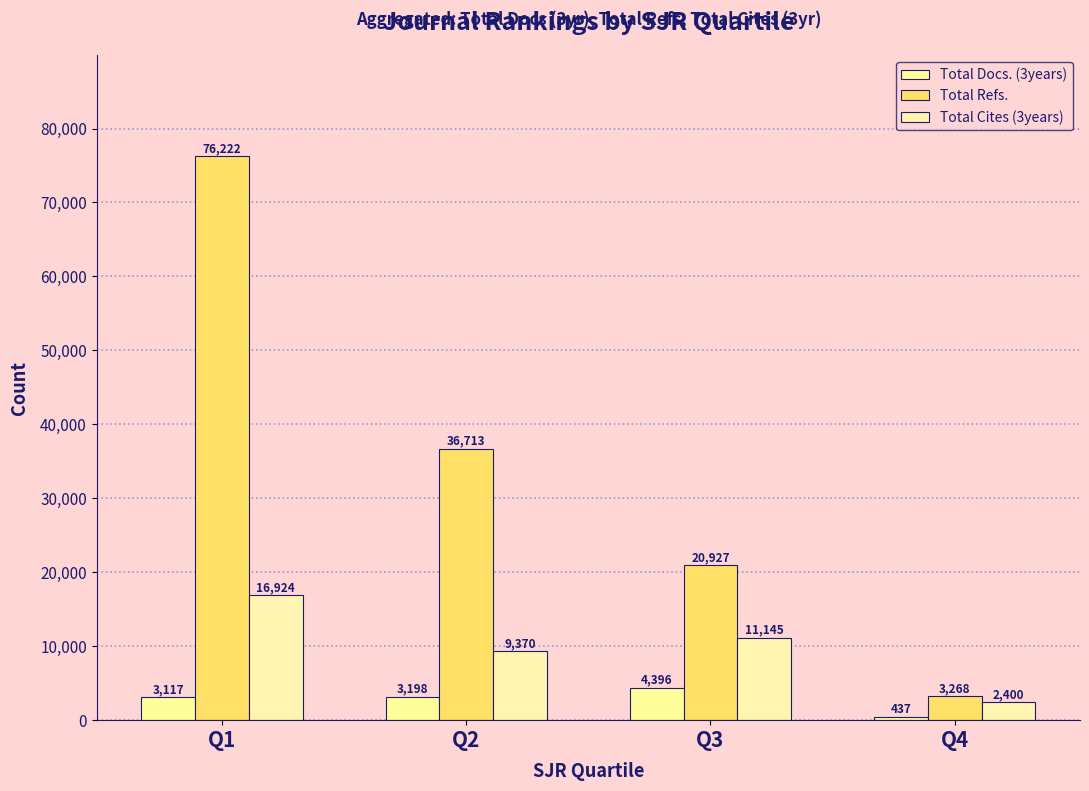

Reading right to left, extract all data points from this chart.

Total Docs. (3years): Q4=437	Q3=4396	Q2=3198	Q1=3117
Total Refs.: Q4=3268	Q3=20927	Q2=36713	Q1=76222
Total Cites (3years): Q4=2400	Q3=11145	Q2=9370	Q1=16924